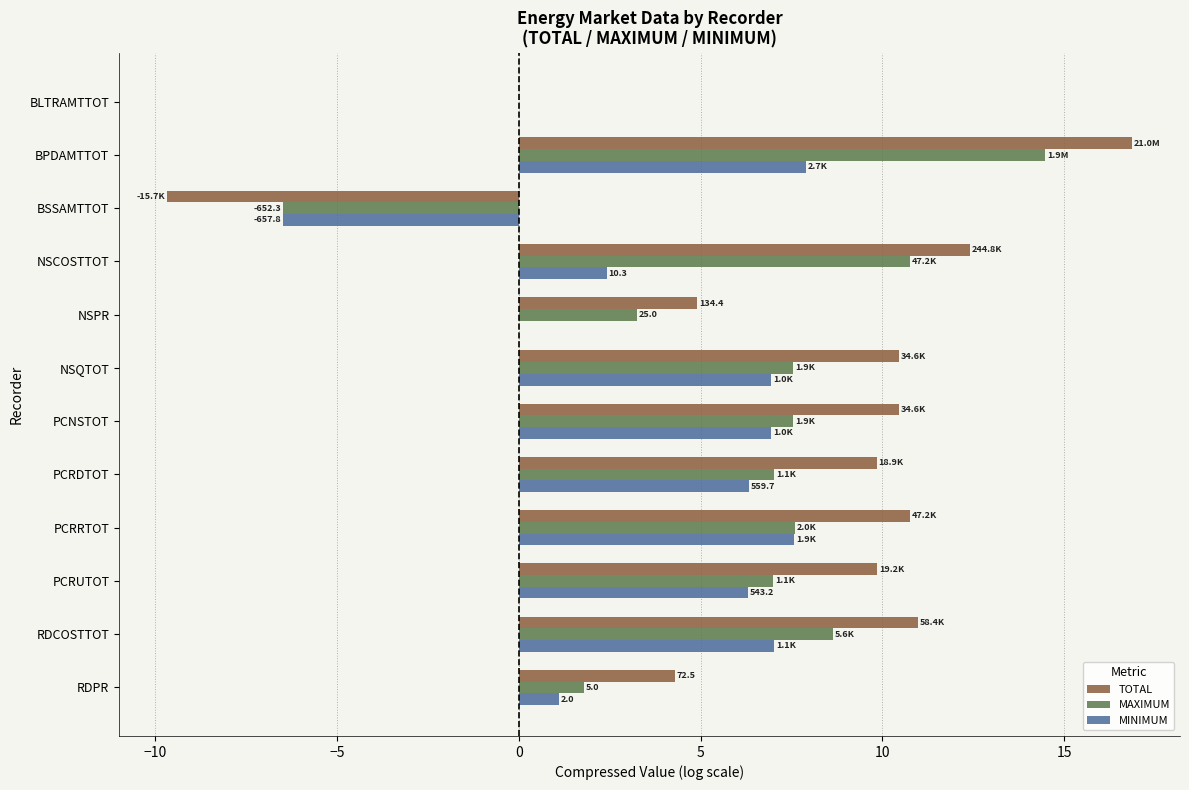

The MAXIMUM series shows 7.0 at PCRDTOT. True or false?

True